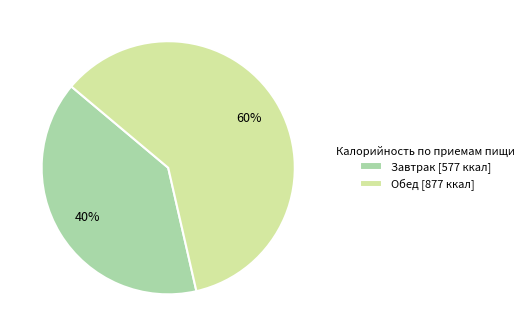

True or false: Обед accounts for 60% of the total.

True